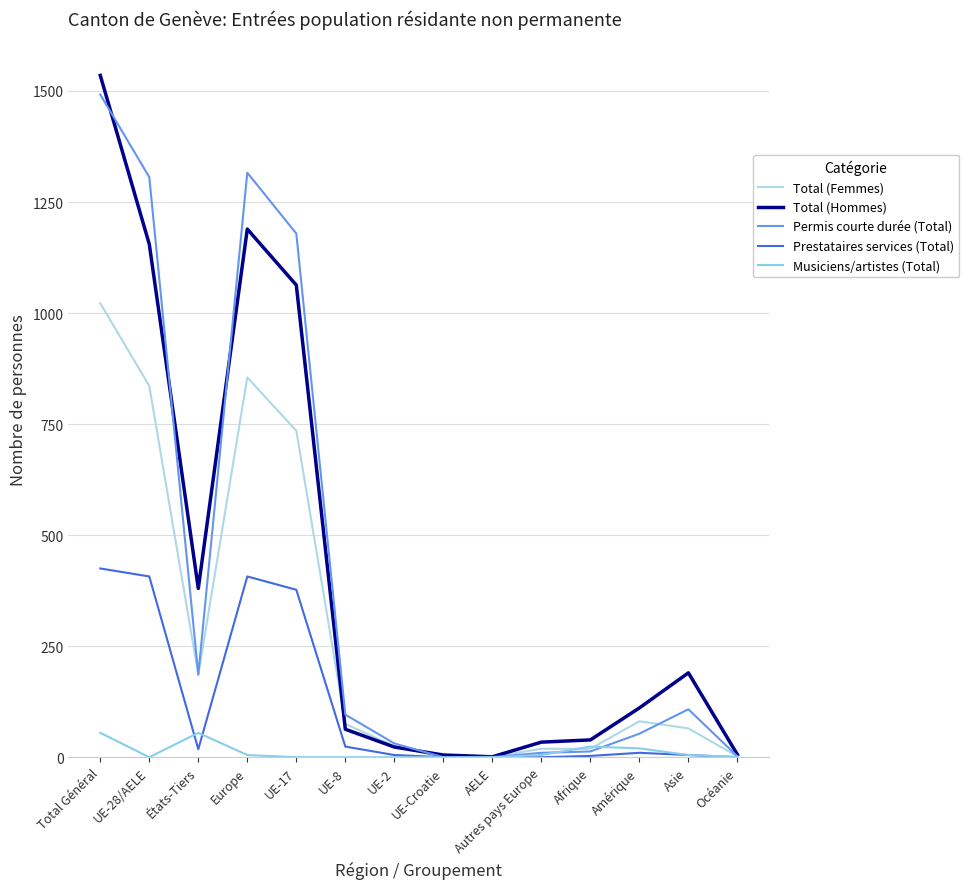

Which series has the largest total across all categories?

Total (Hommes)